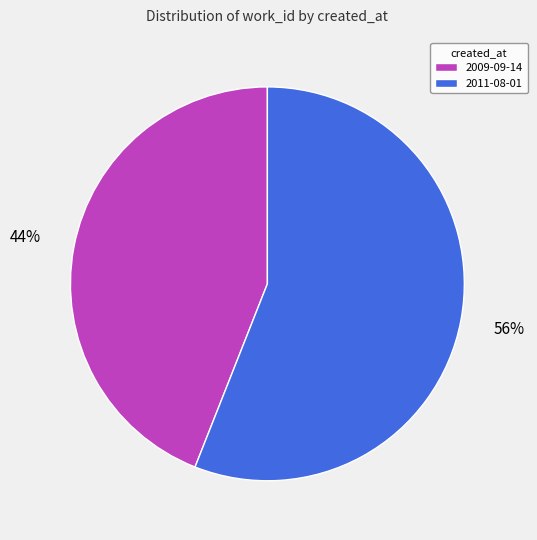

True or false: 2011-08-01 accounts for 49% of the total.

False